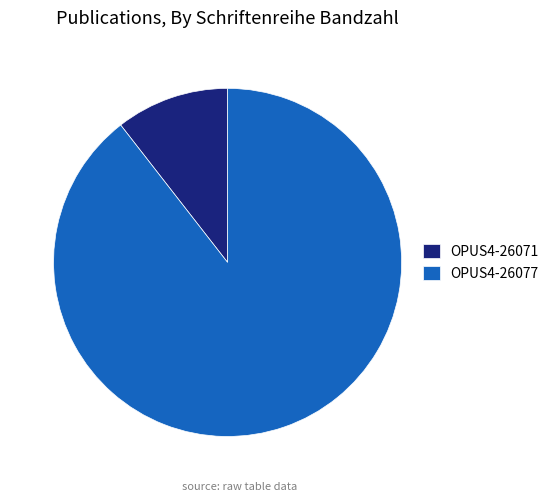

The OPUS4-26077 slice represents 80% of the pie. True or false?

False